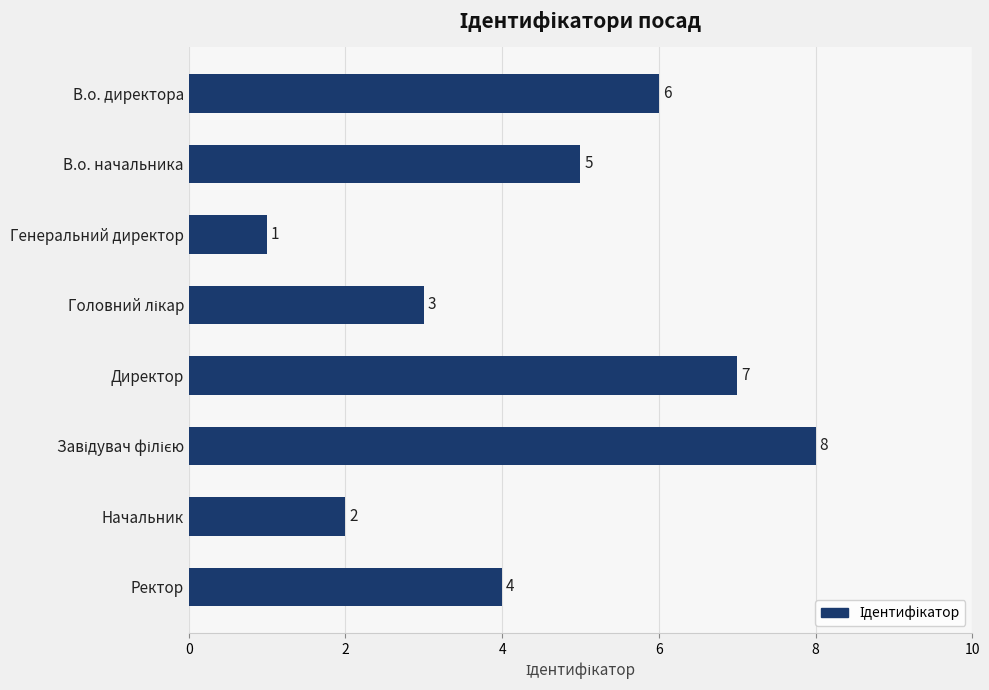

What is the difference between the second highest and minimum values?

6